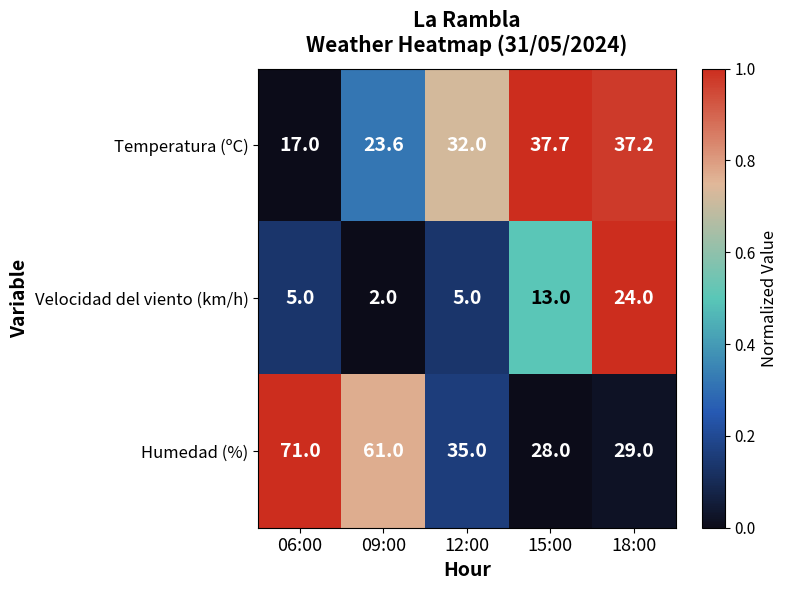

What is the total value across all series at 06:00?

93.0